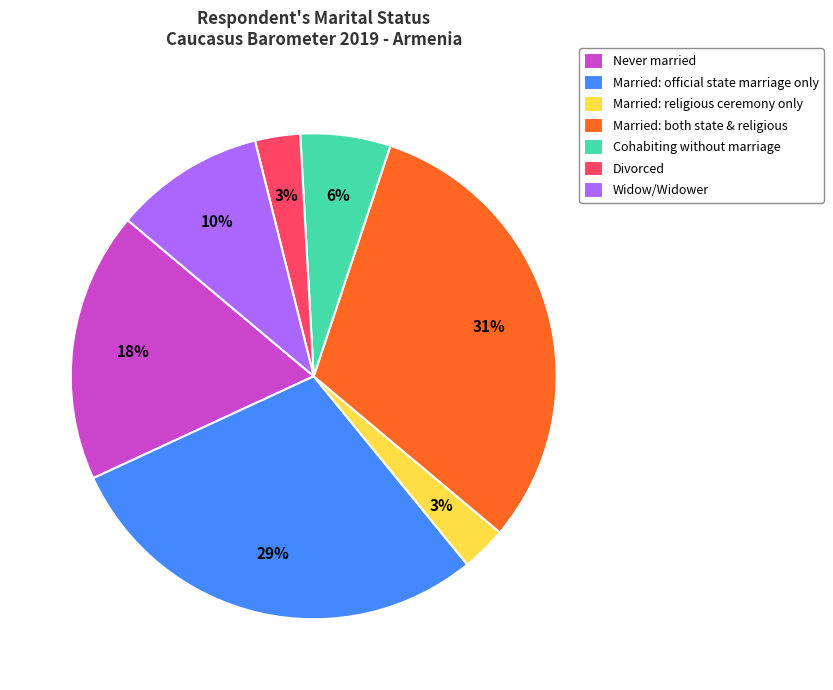

How many slices are in this pie chart?

7